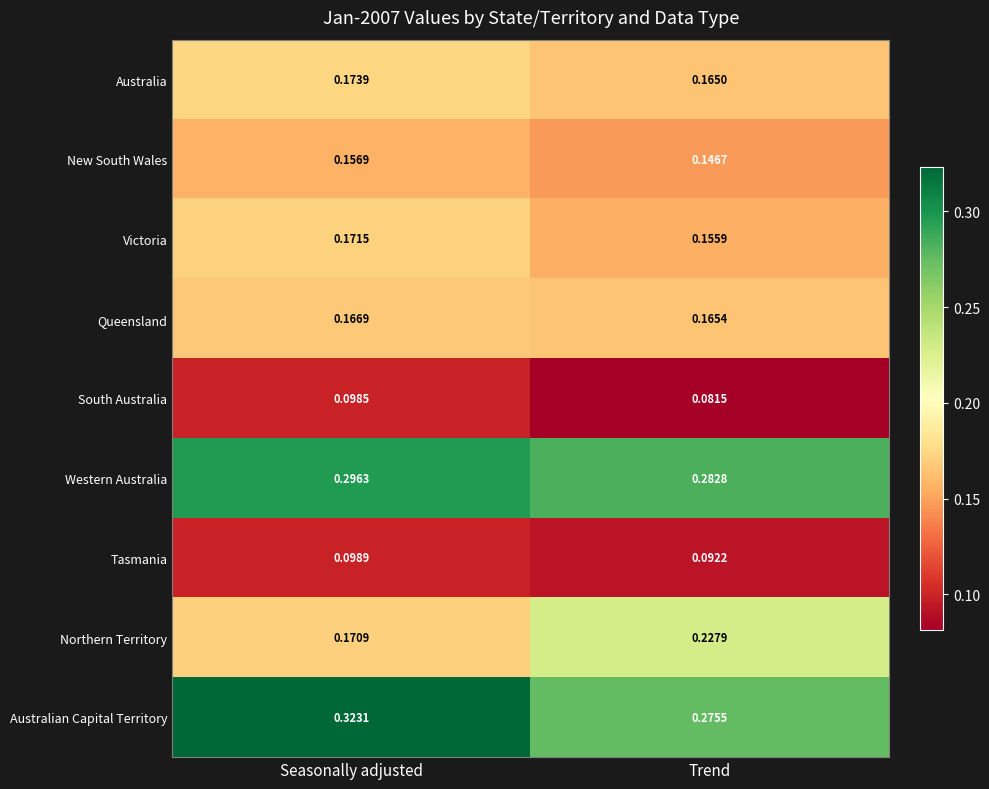

Is the value of Western Australia at Trend greater than the value of New South Wales at Seasonally adjusted?

Yes